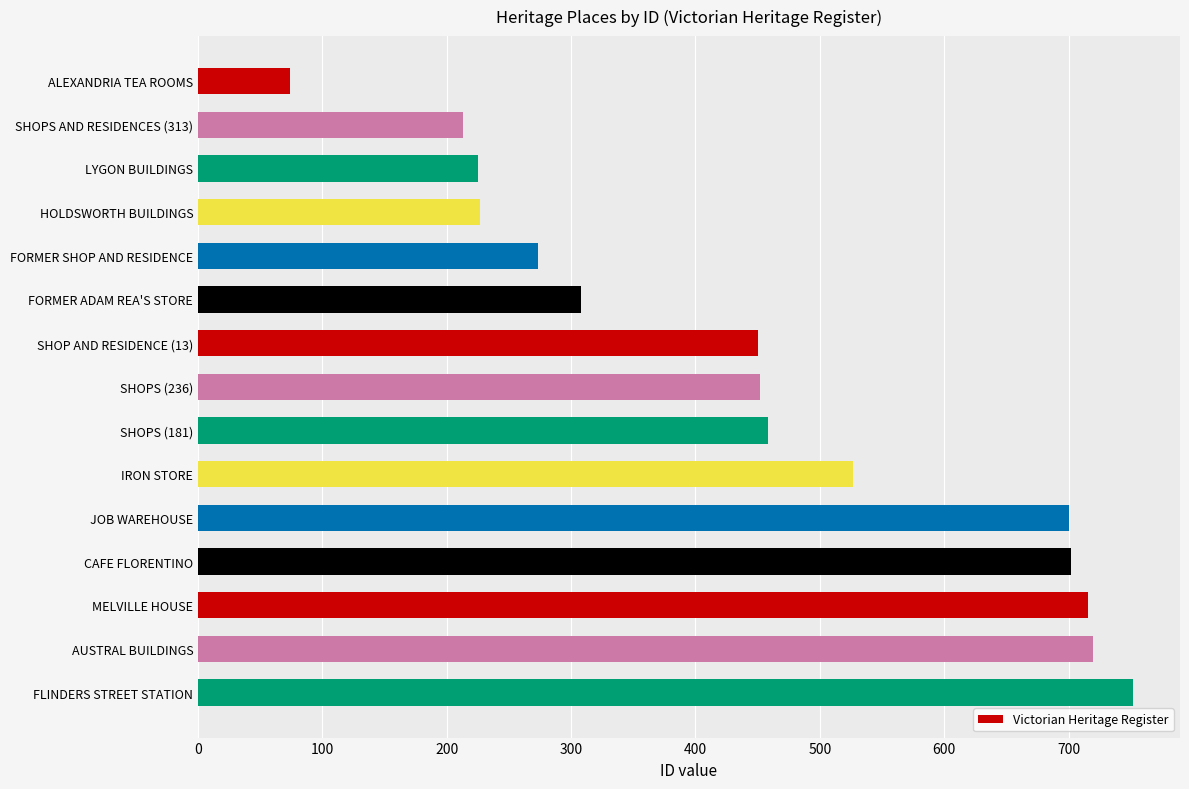

What is the change in value from AUSTRAL BUILDINGS to FLINDERS STREET STATION?

+32